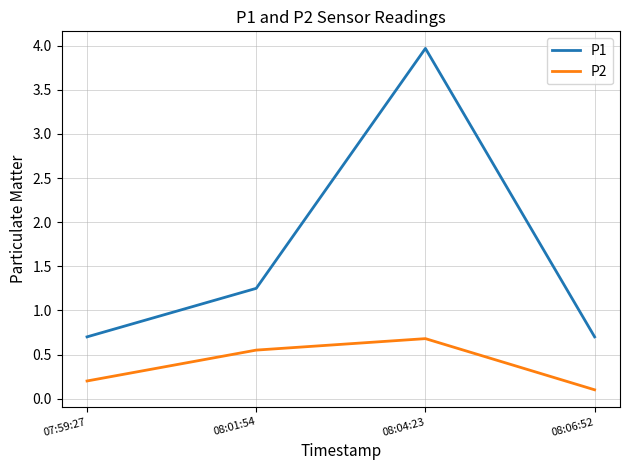

What is the sum of all P2 values?

1.5